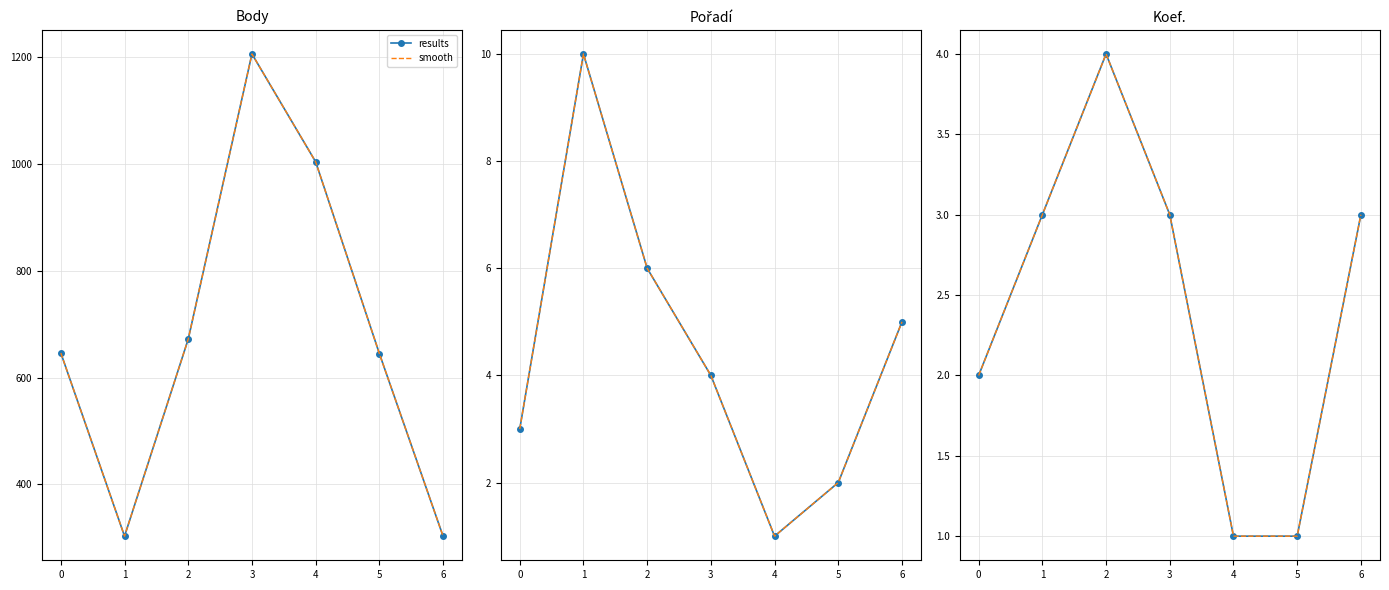

What is the difference between the maximum and minimum values in the smooth series?

3